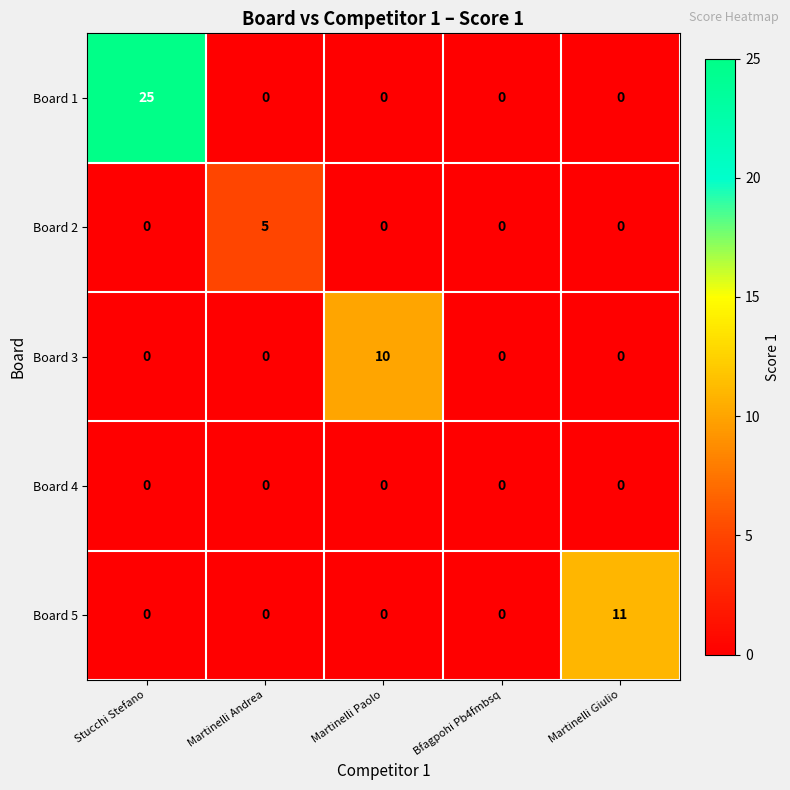

Which series has the largest total across all categories?

Board 1